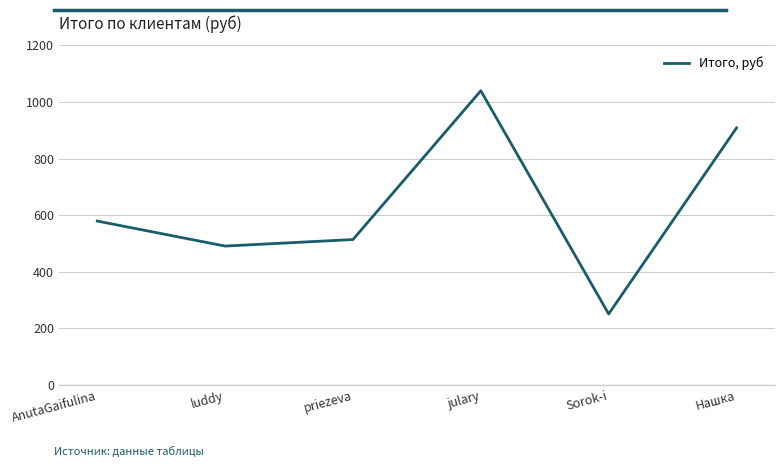

True or false: the data shows 119.2 at AnutaGaifulina.

False